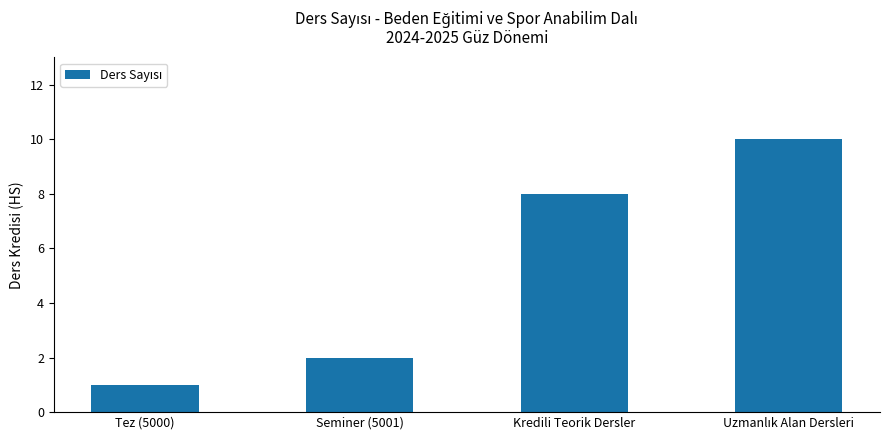

Between Seminer (5001) and Tez (5000), which is larger?

Seminer (5001)